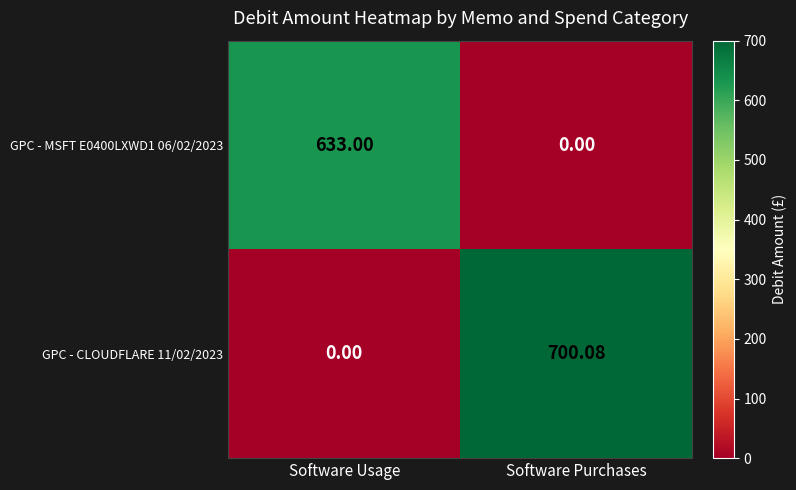

Rank the categories by GPC - CLOUDFLARE 11/02/2023 value from lowest to highest.

Software Usage, Software Purchases